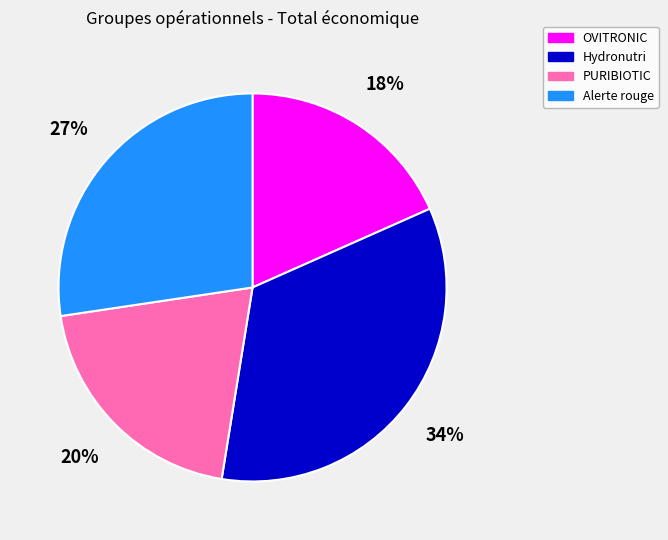

To the nearest percent, what is the difference between the Hydronutri and PURIBIOTIC slice percentages?

14%